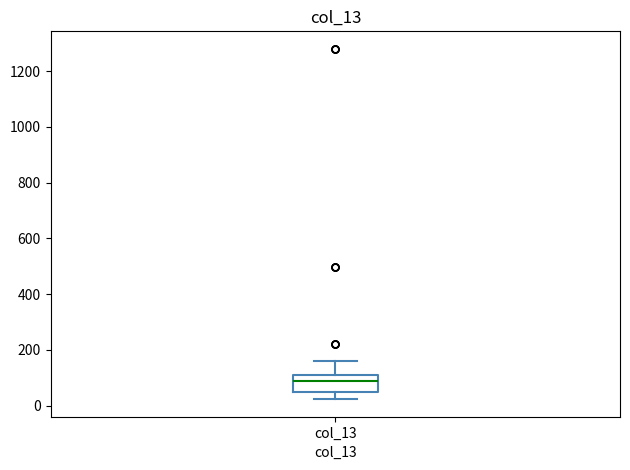

Transcribe this box plot: give where the median line is, the range the box spans, and where the two whiskers end, as read against the y-axis. The values are not printed on the chart, so give them approximately, as read against the axis.

median 80, box 40 to 120, whiskers 20 to 160